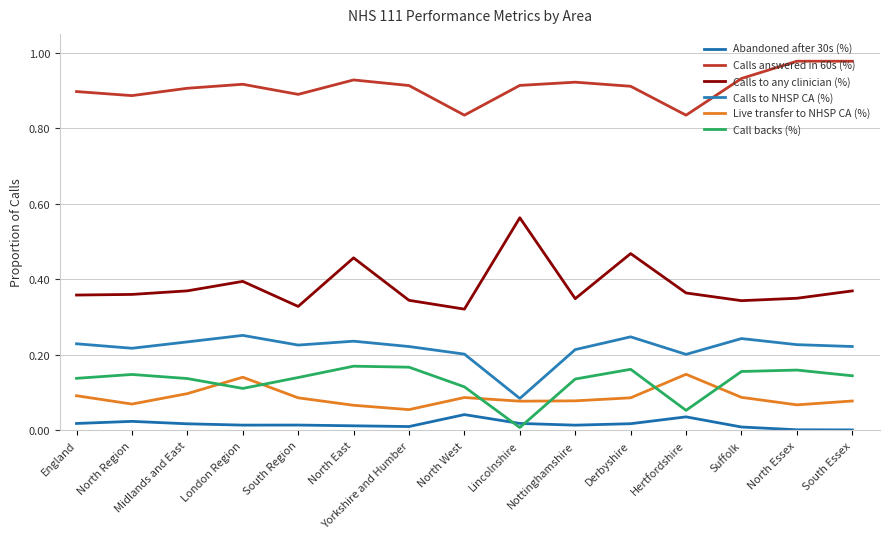

What is the difference between the second highest and second lowest values in the Call backs (%) series?

0.1